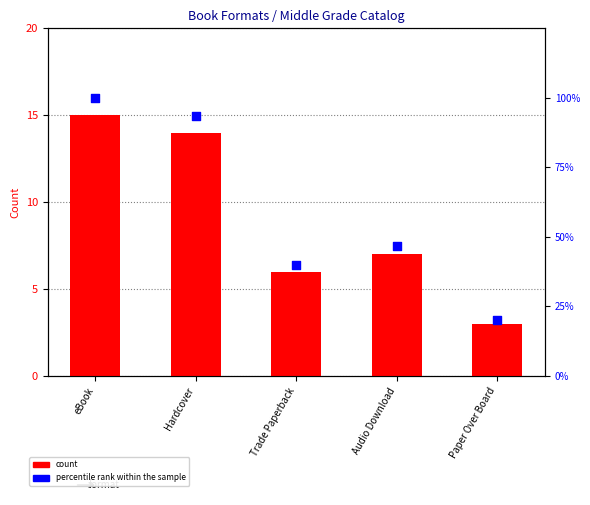

At which category is the sum across all series the highest?

eBook